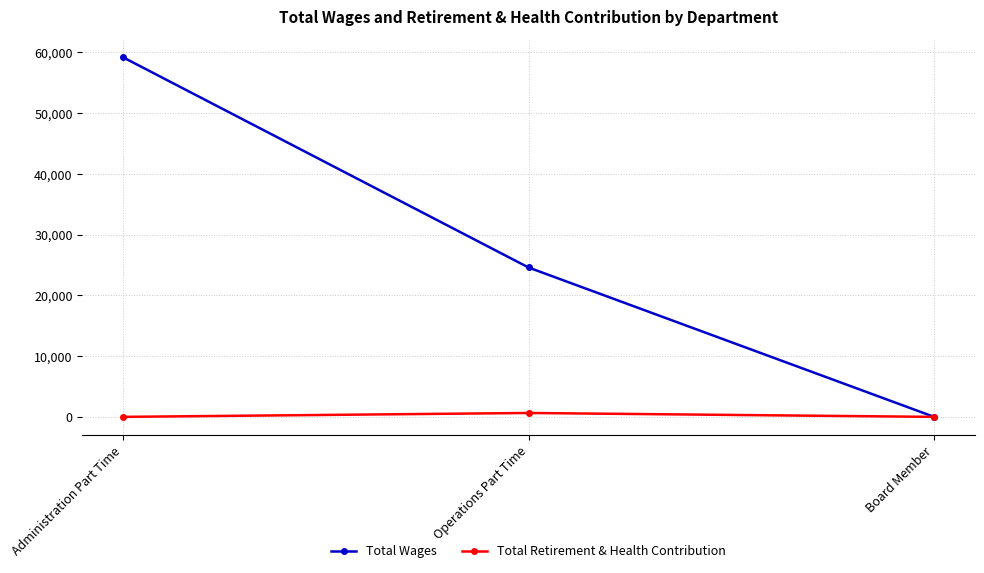

True or false: Total Wages has a value of 24585 at Operations Part Time.

True